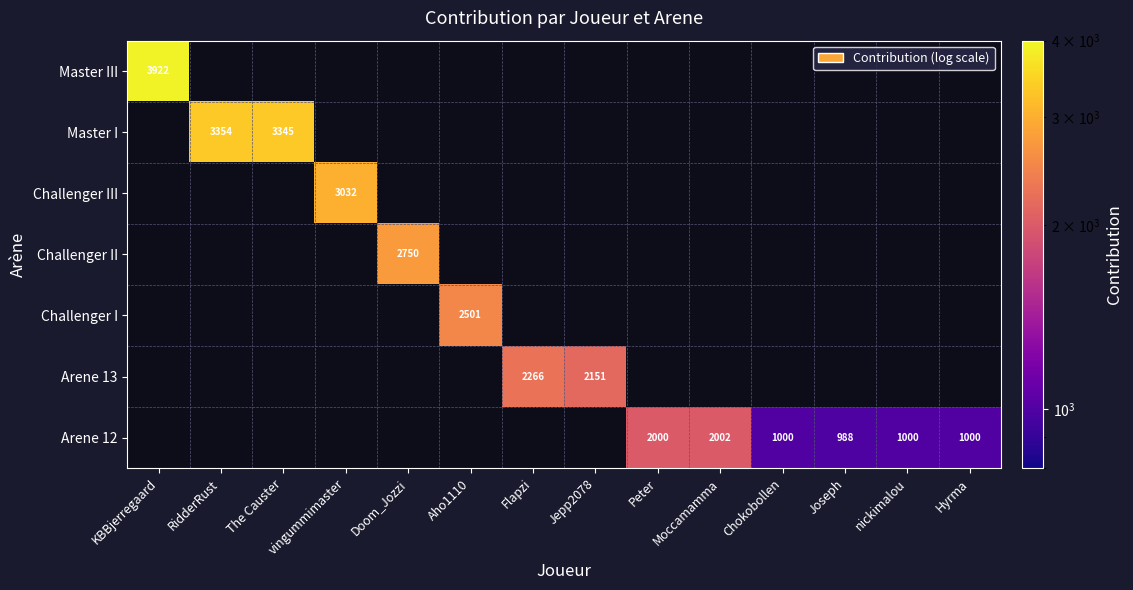

The Challenger II series shows 787 at Doom_Jozzi. True or false?

False